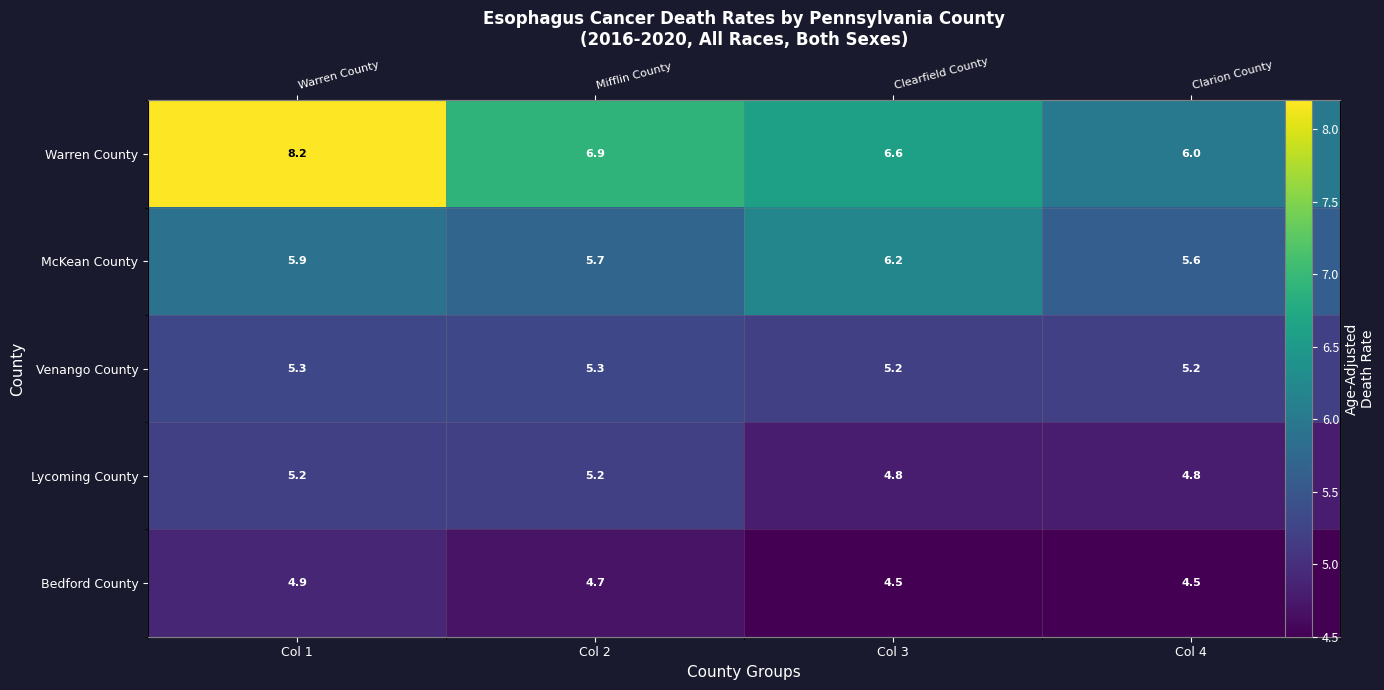

What is the greatest value displayed?

8.2